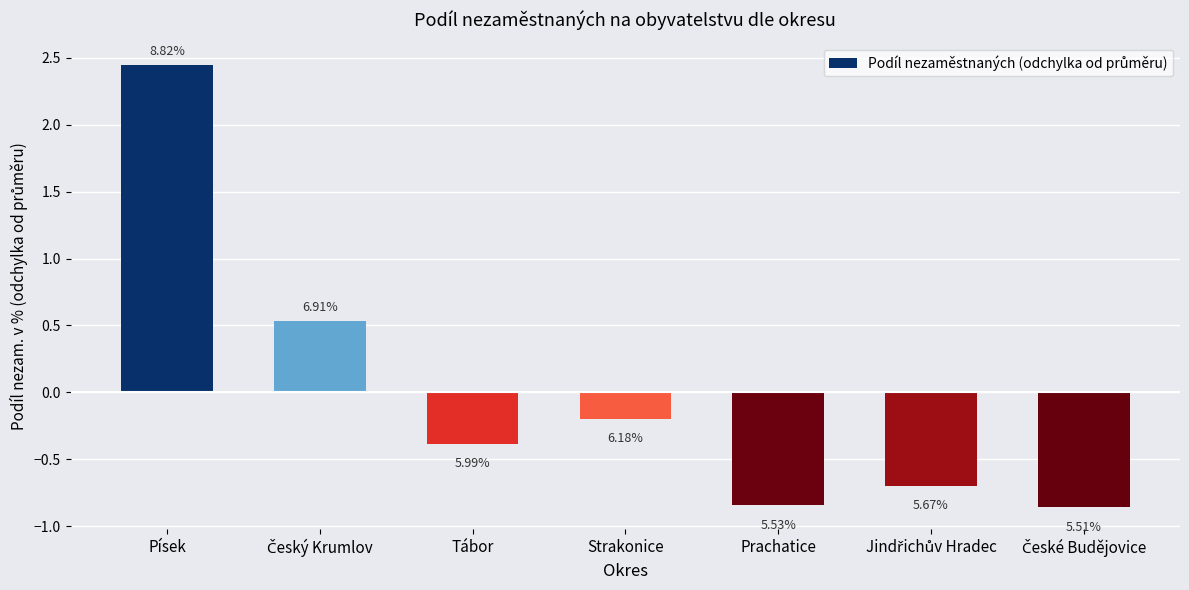

Reading left to right, extract all data points from this chart.

2.4	0.5	-0.4	-0.2	-0.8	-0.7	-0.9